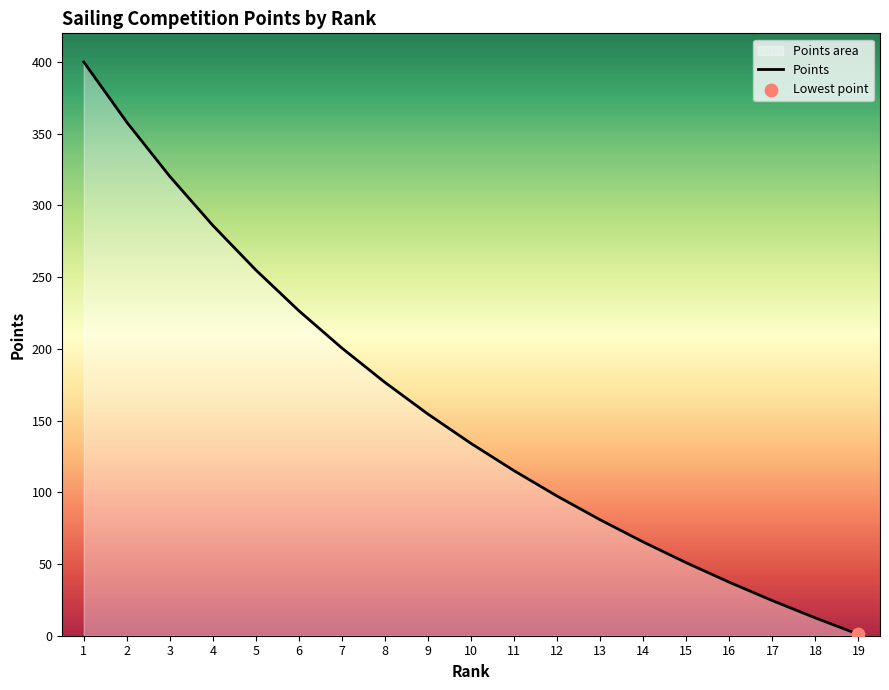

Between 10 and 1, which is larger?

1